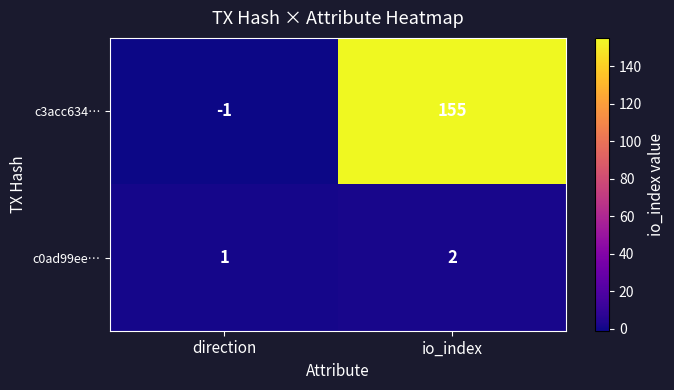

What is the sum of the c0ad99ee… values at direction and io_index?

3